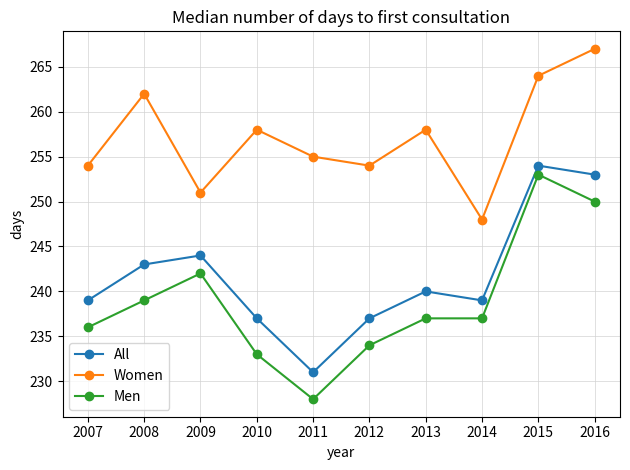

Is it true that All equals 244 at 2009?

True